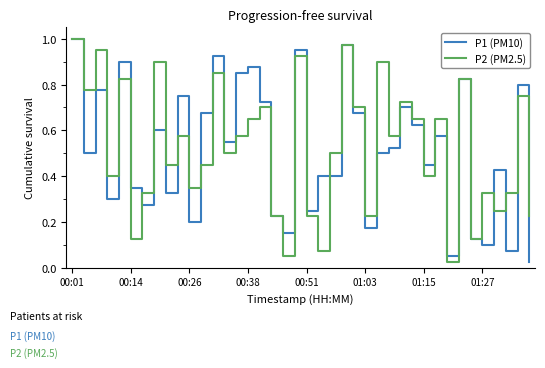

Reading right to left, transcribe all the data shown in this chart.

P1 (PM10): 0.0	0.8	0.1	0.4	0.1	0.1	0.8	0.1	0.6	0.4	0.6	0.7	0.5	0.5	0.2	0.7	1.0	0.4	0.4	0.2	0.9	0.2	0.2	0.7	0.9	0.8	0.6	0.9	0.7	0.2	0.8	0.3	0.6	0.3	0.3	0.9	0.3	0.8	0.5	1.0
P2 (PM2.5): 0.2	0.8	0.3	0.2	0.3	0.1	0.8	0.0	0.7	0.4	0.7	0.7	0.6	0.9	0.2	0.7	1.0	0.5	0.1	0.2	0.9	0.1	0.2	0.7	0.7	0.6	0.5	0.8	0.4	0.3	0.6	0.4	0.9	0.3	0.1	0.8	0.4	0.9	0.8	1.0